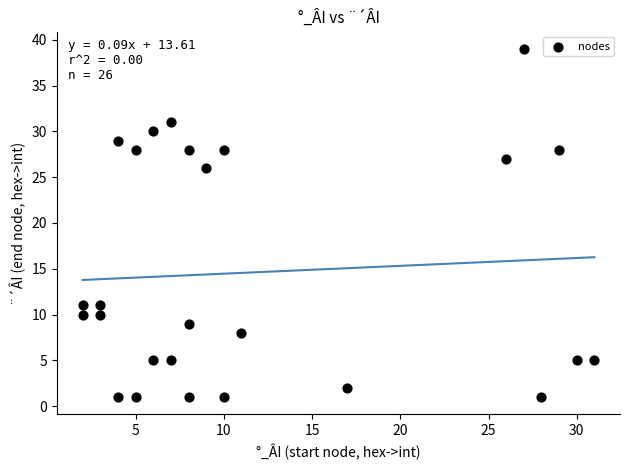

What Y value in the scatter plot is closest to 20?

26